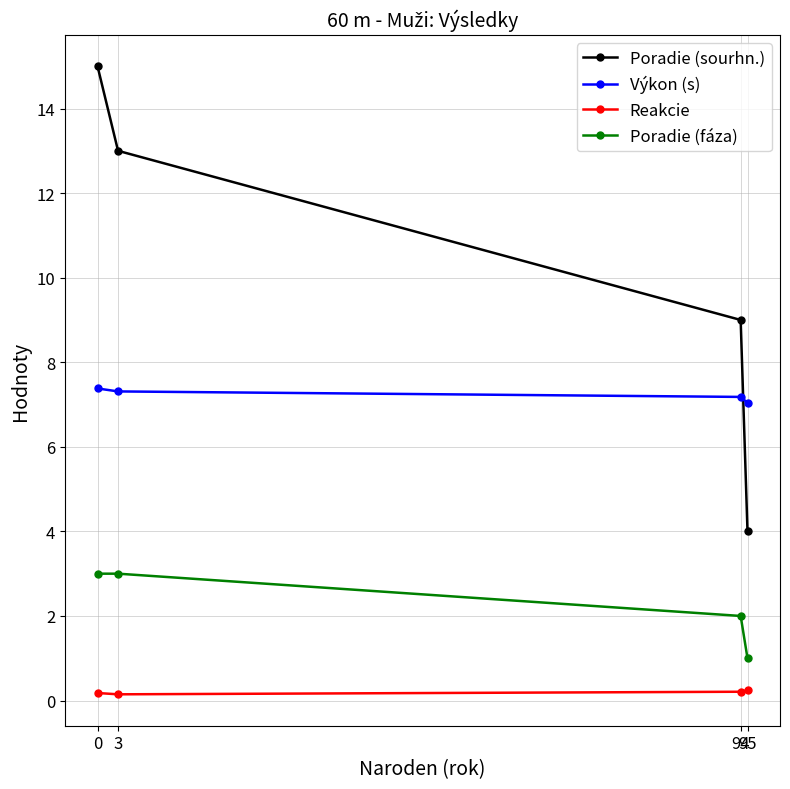

What is the highest value of the Výkon (s) series?

7.4